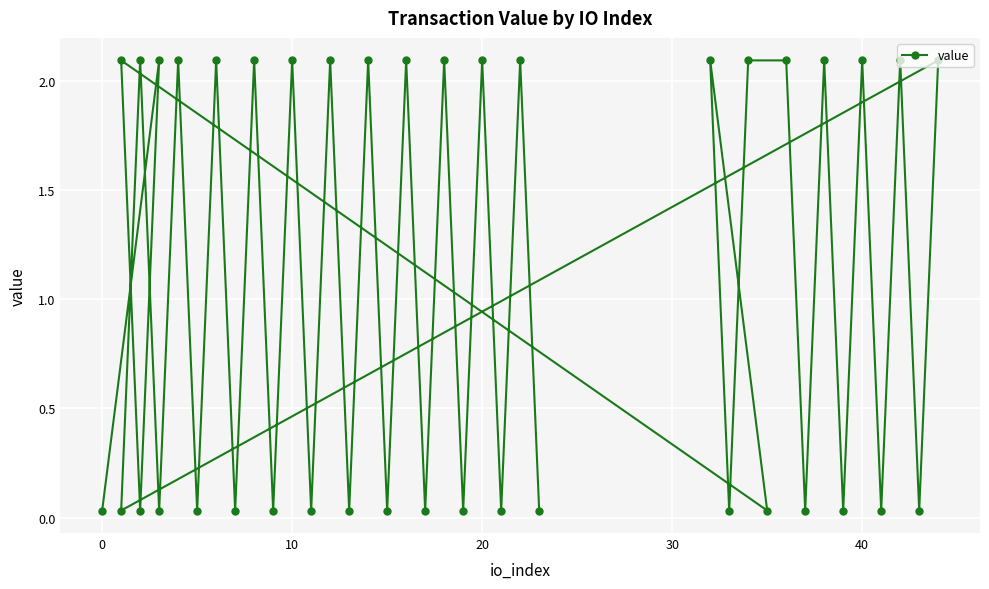

How many points are higher than both their immediate neighbors (excluding endpoints)?

18